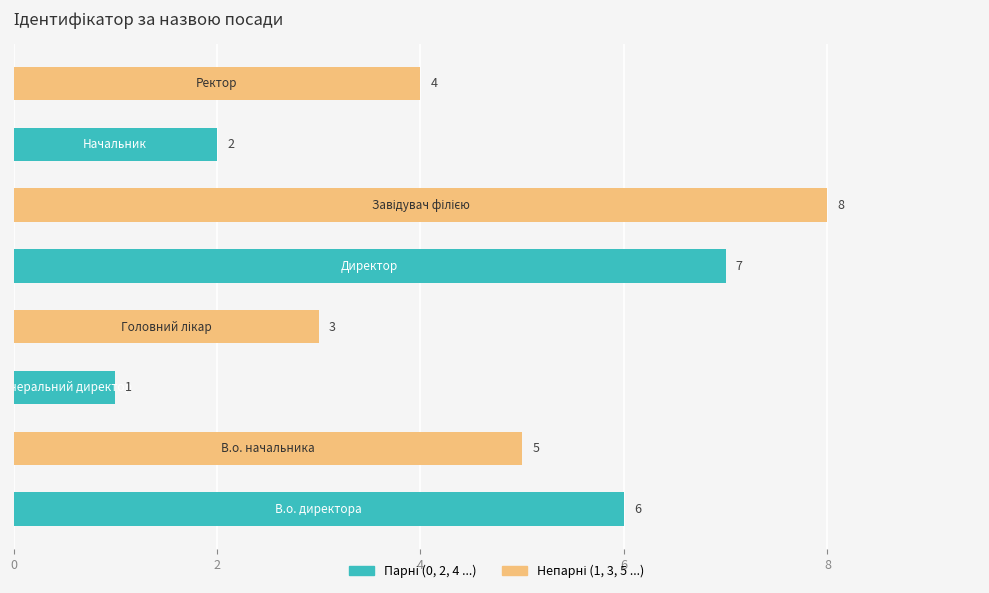

What is the difference between the maximum and minimum values?

7